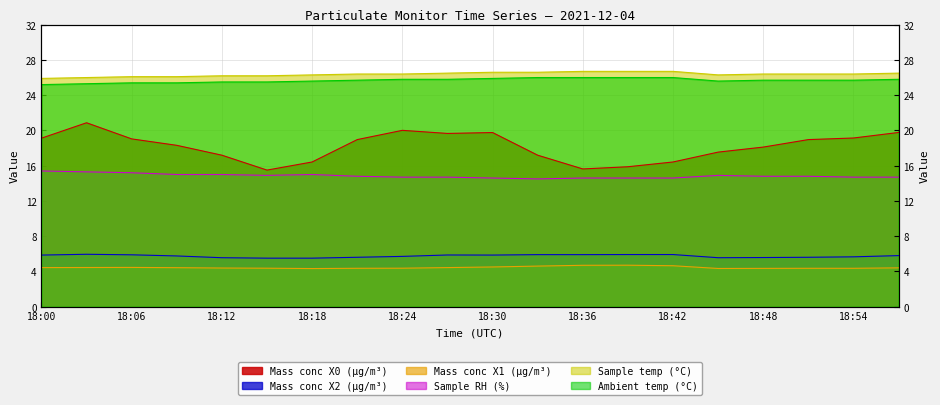

True or false: Ambient temp (°C) and Mass conc X2 (μg/m³) cross at least once.

False